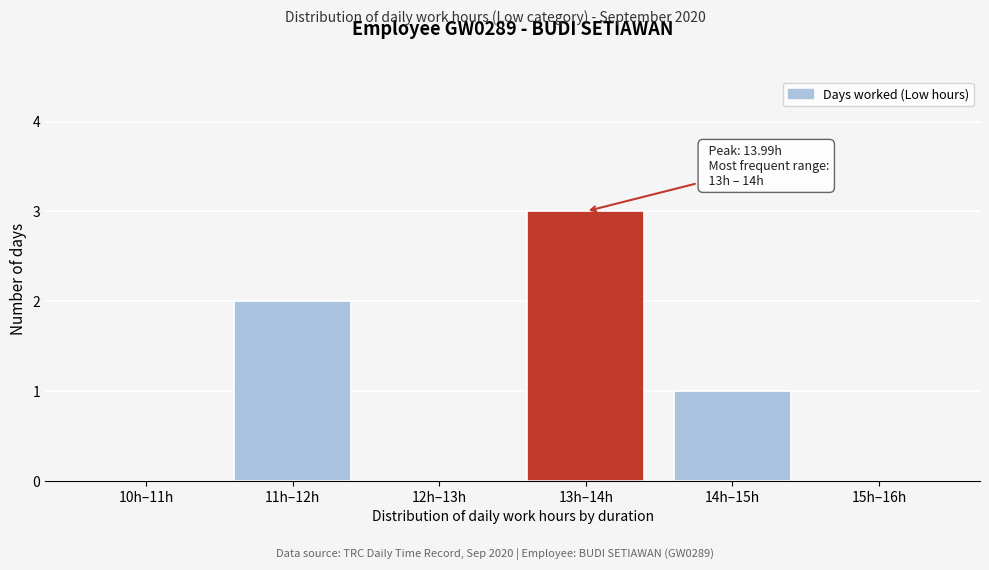

Reading left to right, what are all the values shown in this chart?

10h–11h=0	11h–12h=2	12h–13h=0	13h–14h=3	14h–15h=1	15h–16h=0